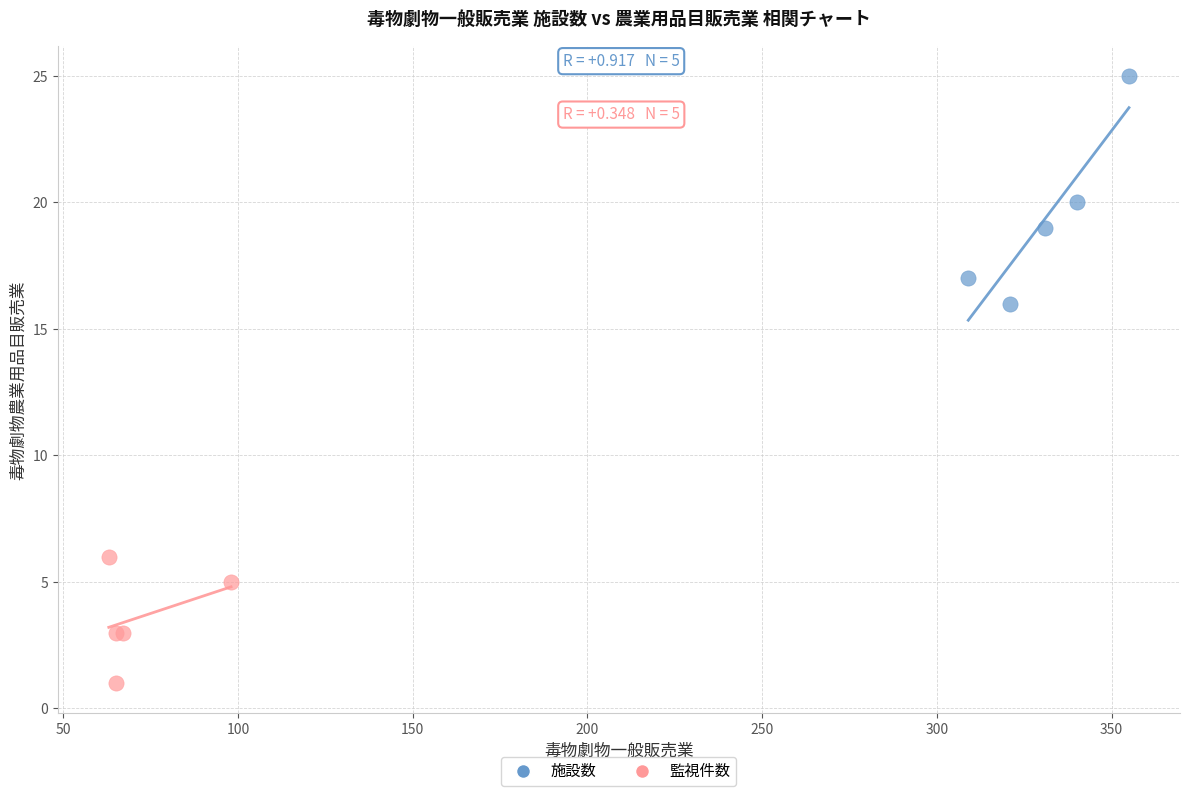

Which series has the widest spread of Y values?

施設数